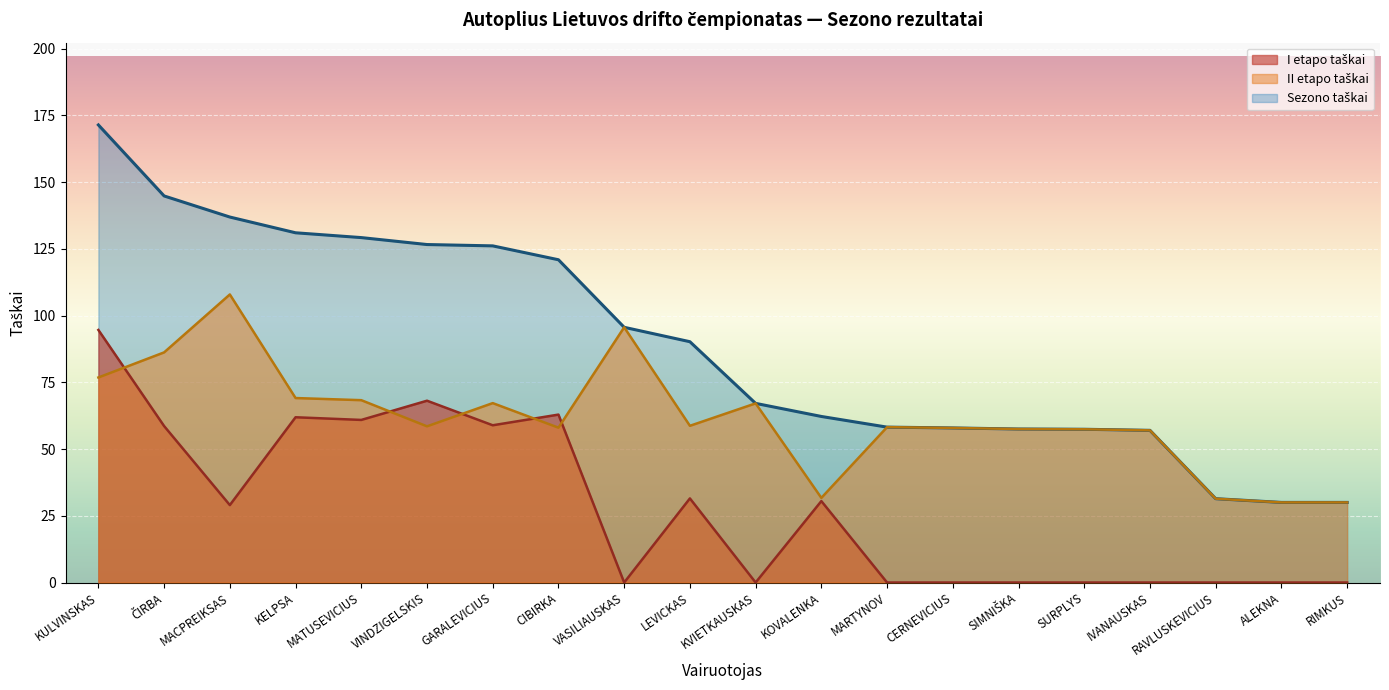

The II etapo taškai series shows 69.1 at KELPSA. True or false?

True